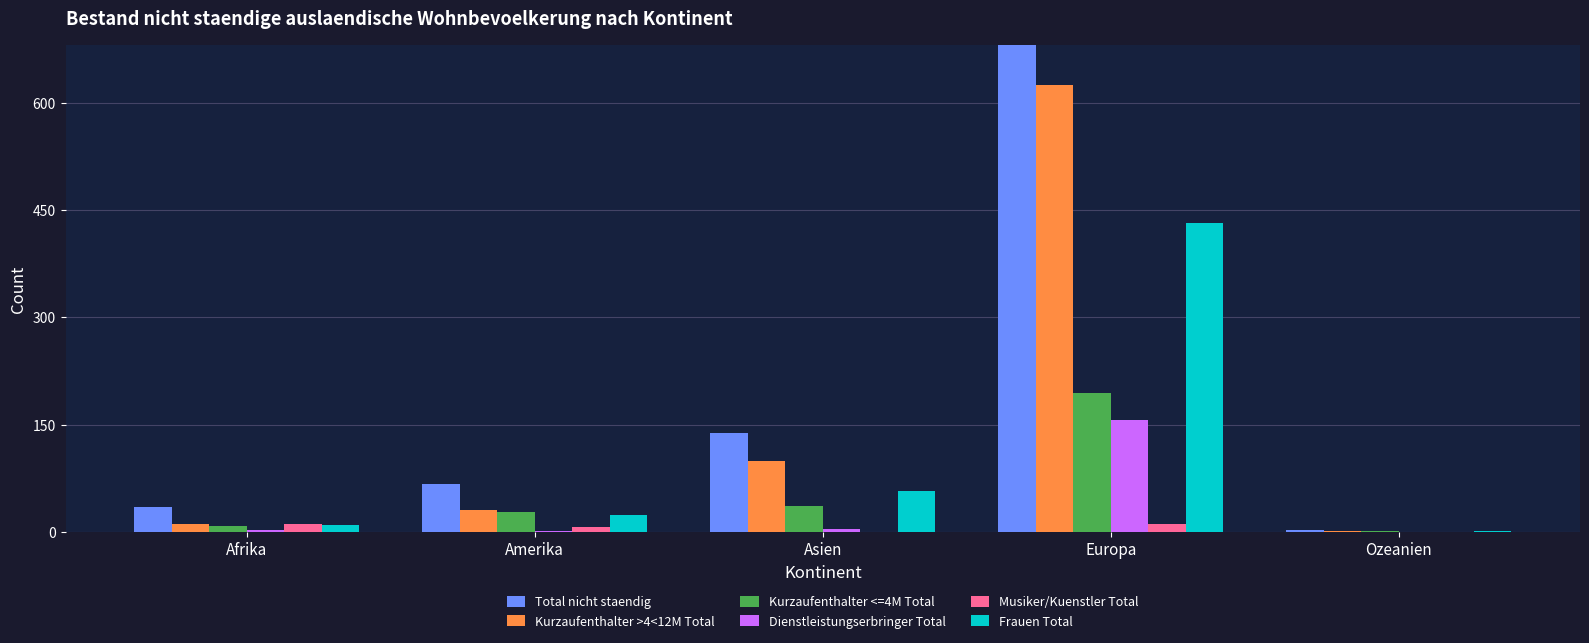

At which label does Kurzaufenthalter >4<12M Total reach its peak?

Europa